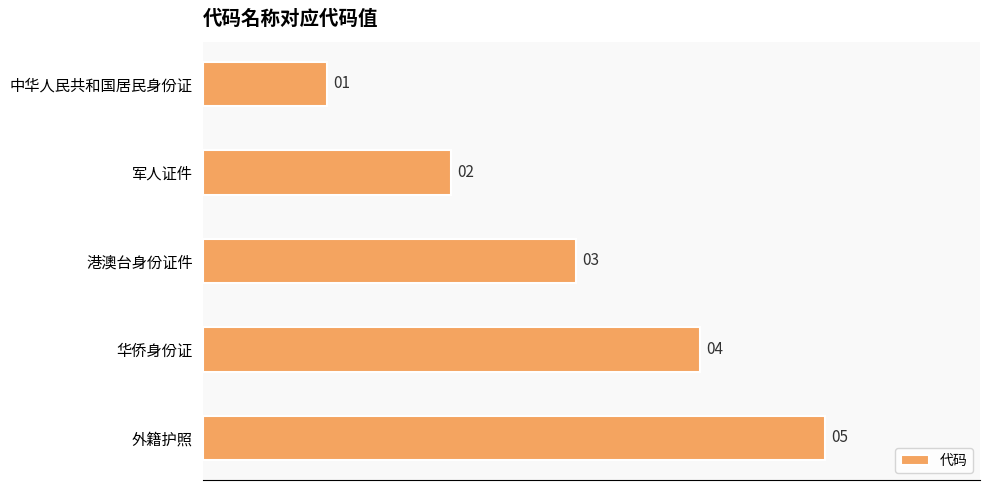

How many distinct data groups are displayed?

1